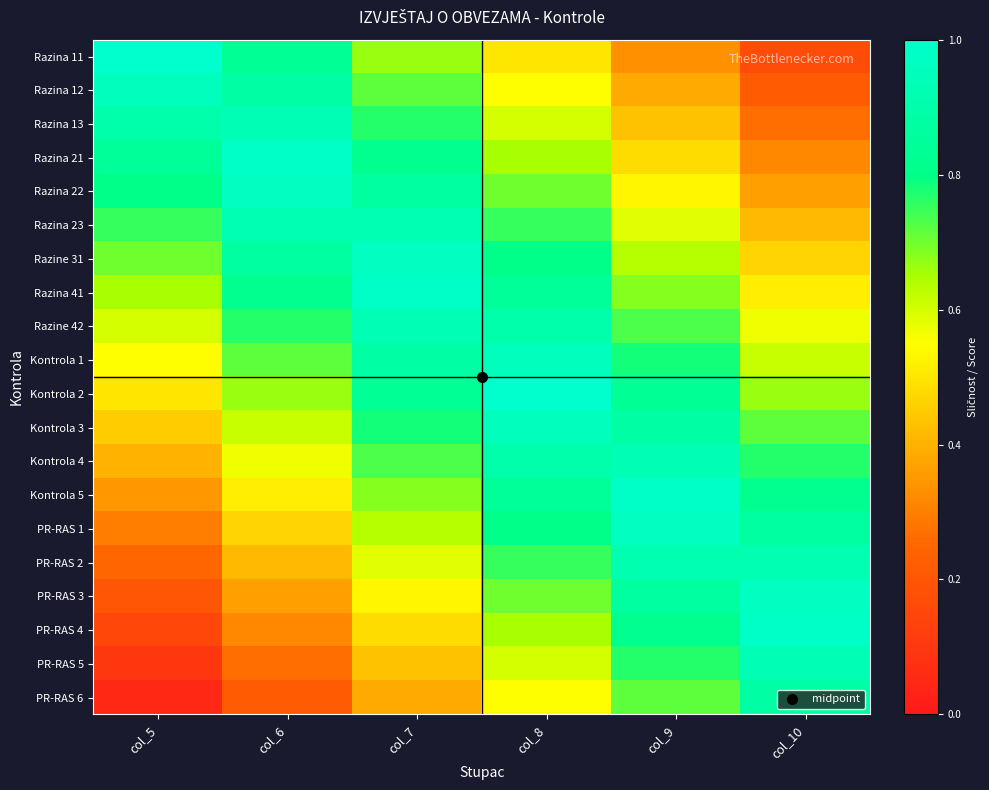

Count the number of categories in the chart.

6